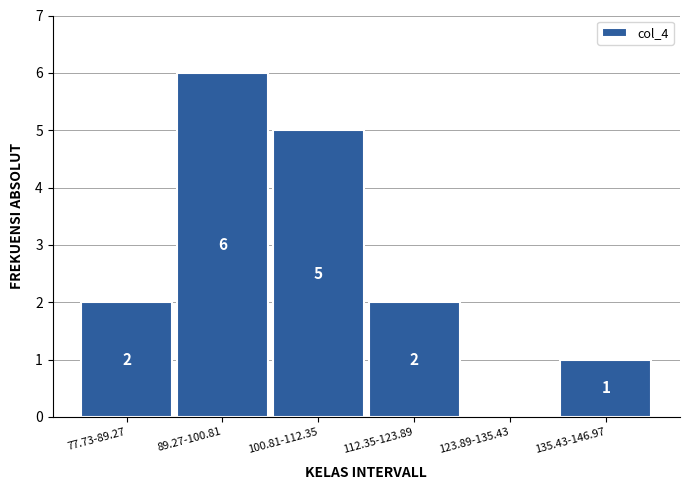

Reading left to right, transcribe all the data shown in this chart.

77.73-89.27=2	89.27-100.81=6	100.81-112.35=5	112.35-123.89=2	123.89-135.43=0	135.43-146.97=1